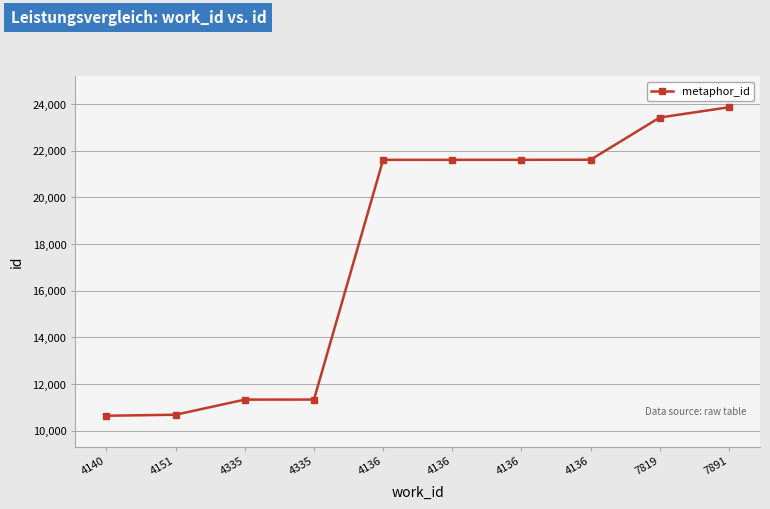

How many lines are shown in the chart?

1